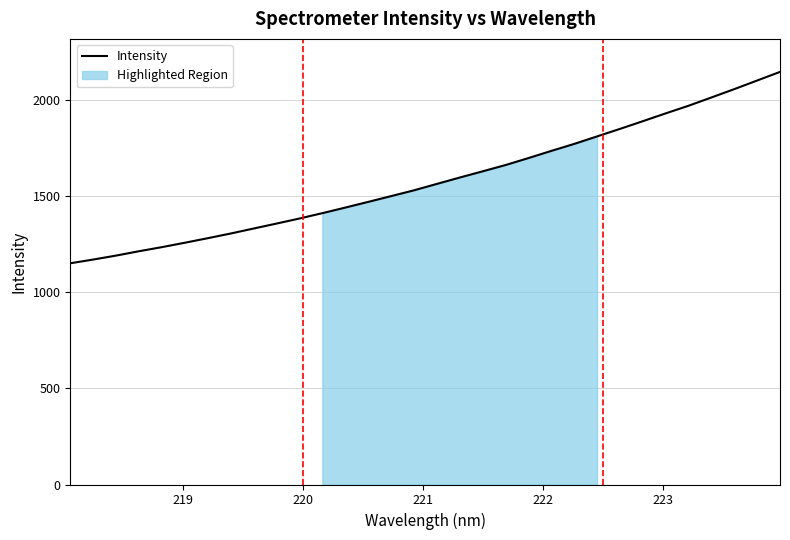

What is the average value?

1584.1